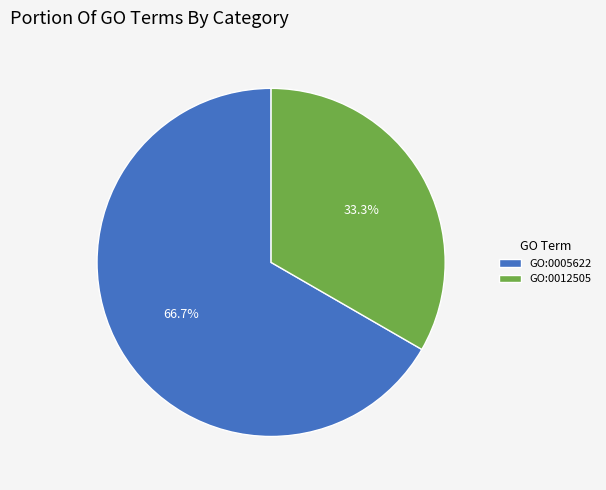

To the nearest percent, what is the difference between the largest and smallest slice percentages?

33%